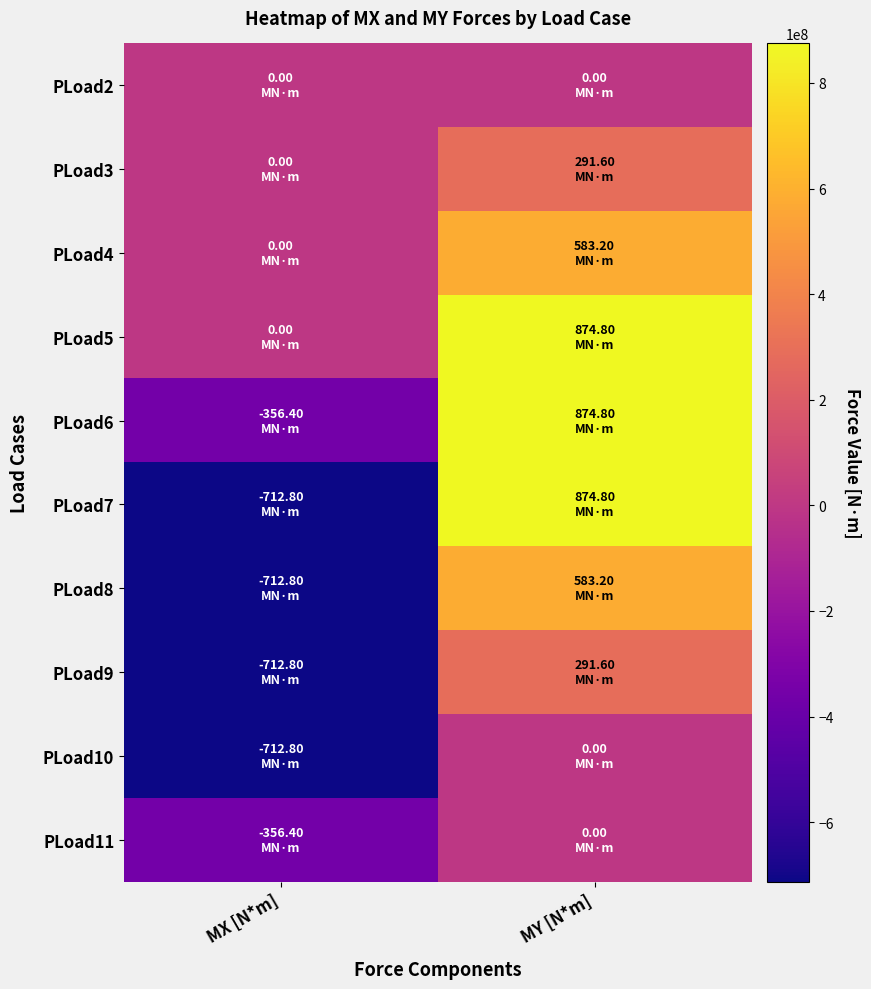

Which has a higher value, MX [N*m] or MY [N*m]?

MX [N*m]